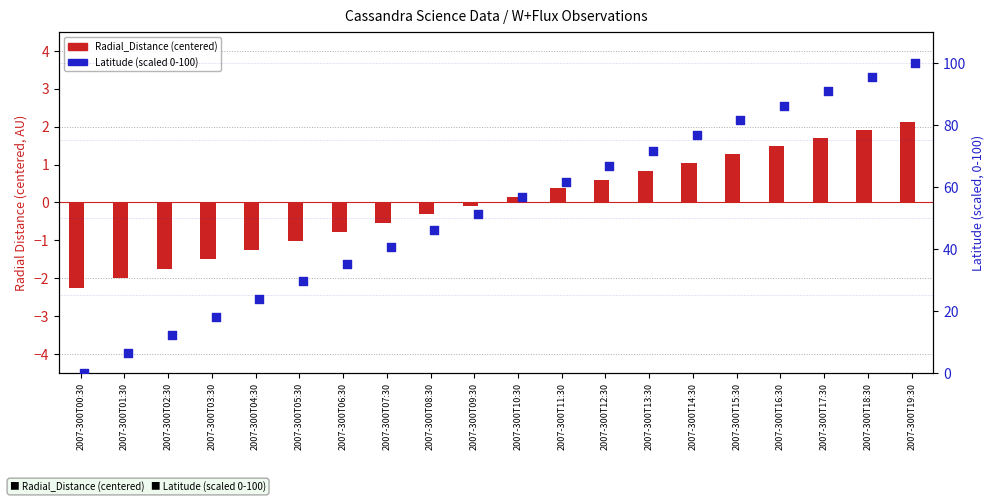

What is the total value across all series at 2007-300T15:30?

82.8